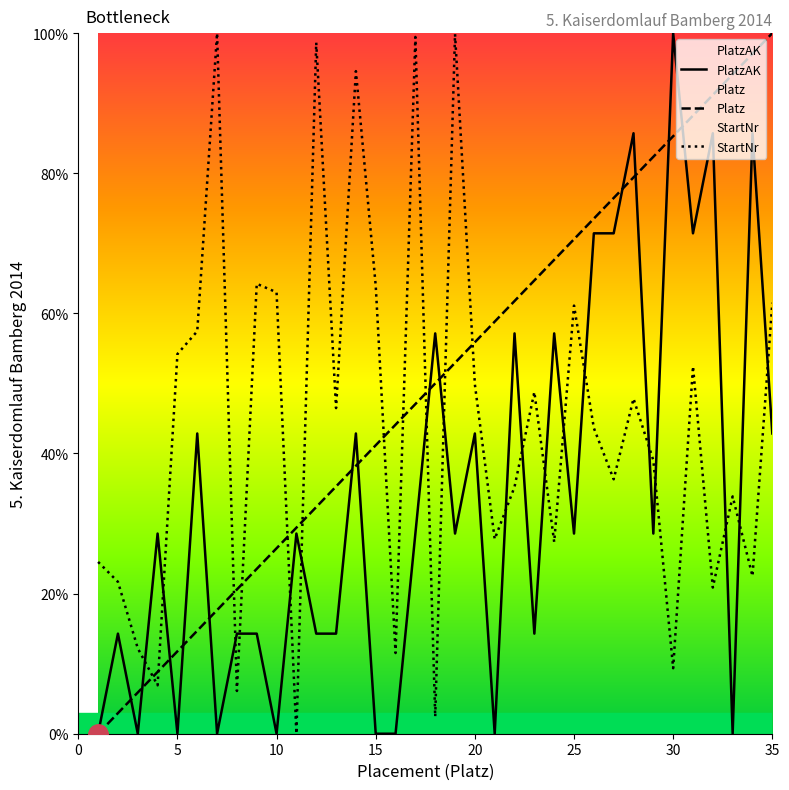

Which series has the largest total across all categories?

Platz